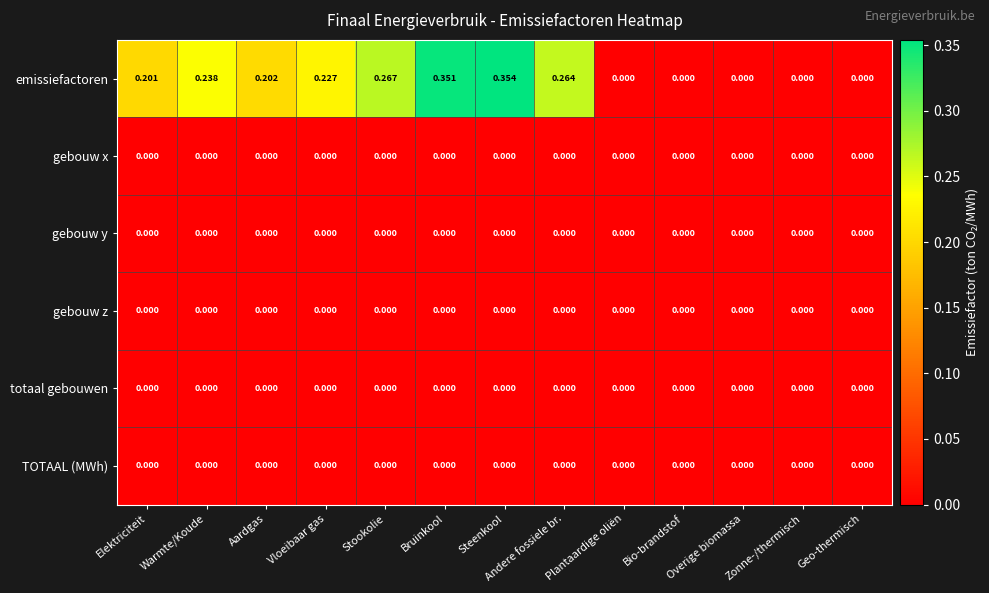

Which label corresponds to the largest value in the chart?

Steenkool